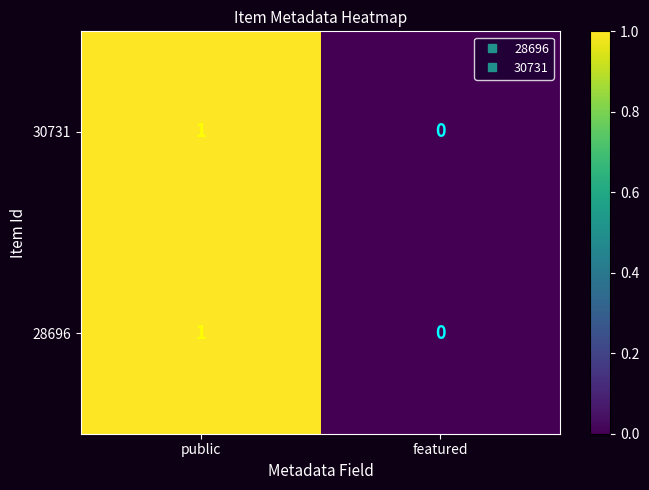

At which label does 30731 reach its peak?

public